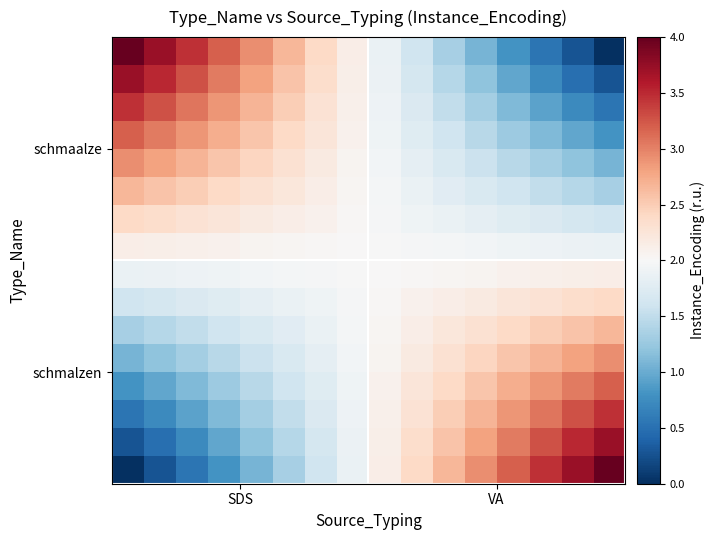

How many data points does each series have?

16